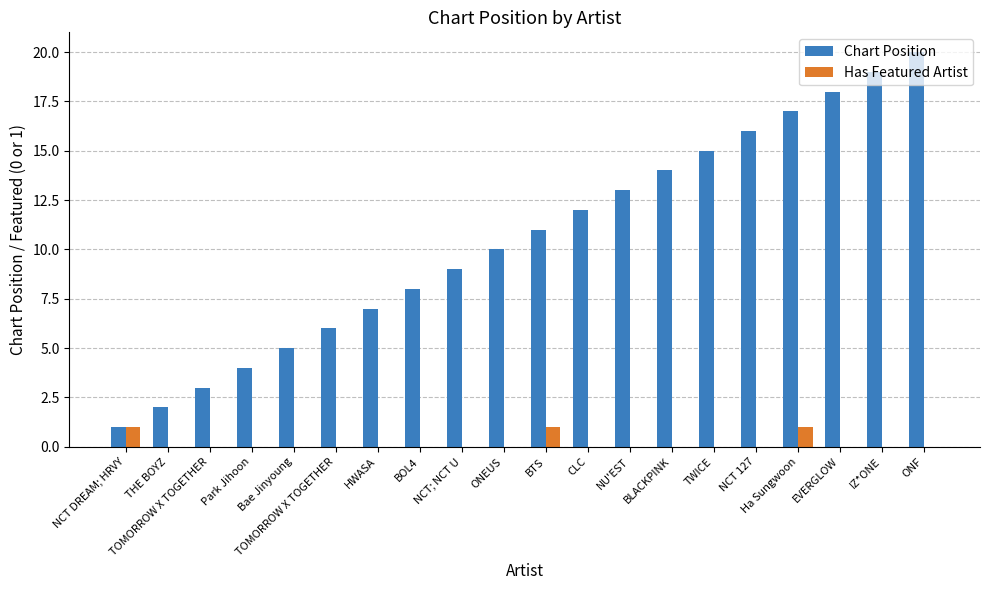

What are all the series names shown in the legend?

Chart Position, Has Featured Artist